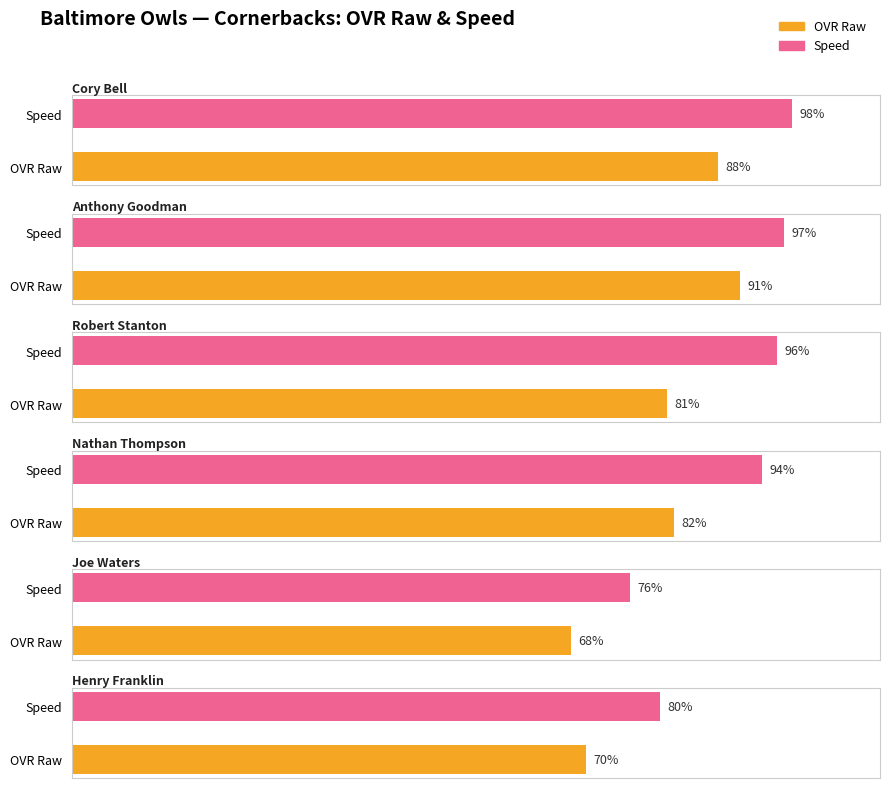

At how many categories does at least one series exceed 75?

2